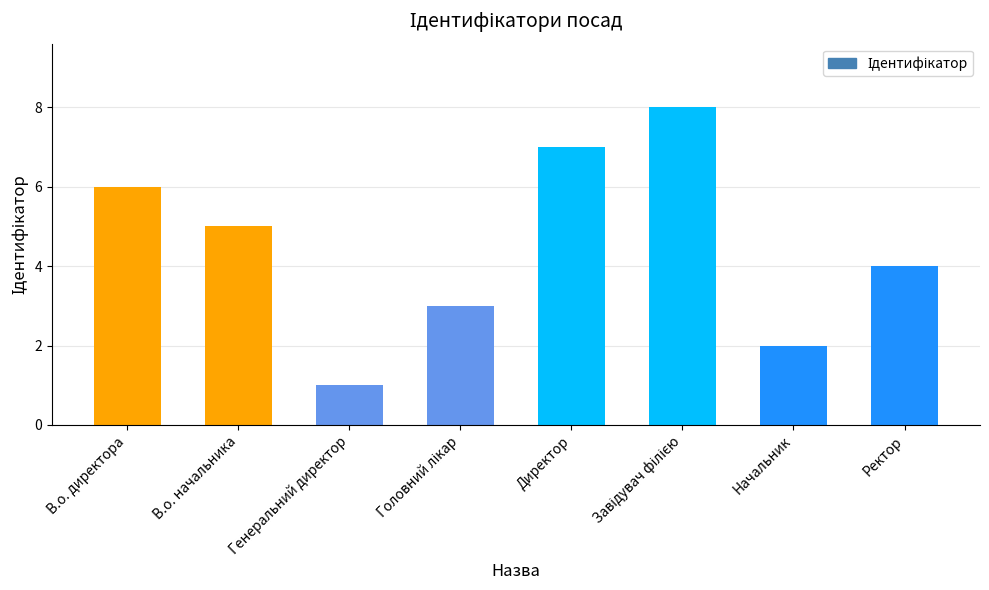

What is the change in value from Директор to Ректор?

-3